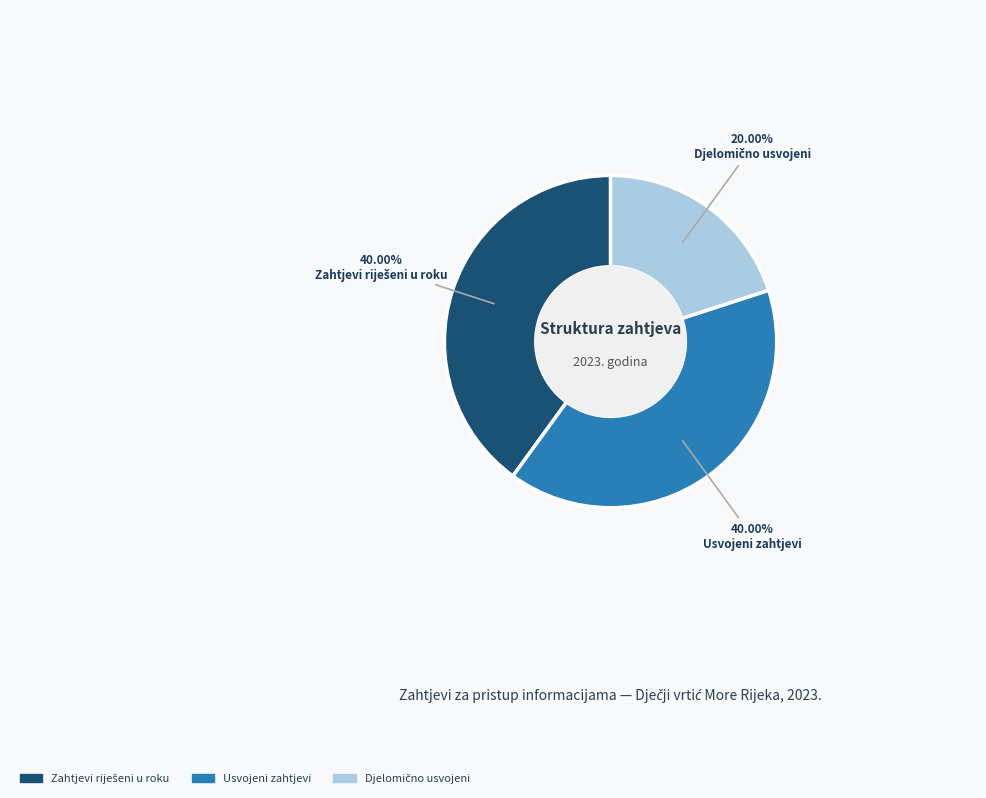

How many slices are in this pie chart?

3